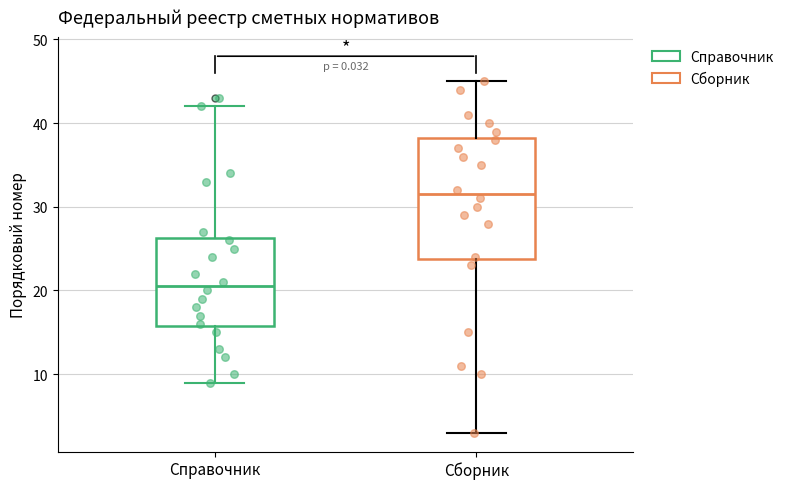

Reading left to right, read every box against the y-axis: the position of its median line, the range the box covers, and the ends of its whiskers. The values are not printed on the chart, so give them approximately, as read against the axis.

Справочник: median 21, box 16 to 26, whiskers 9 to 42
Сборник: median 32, box 24 to 38, whiskers 3 to 45